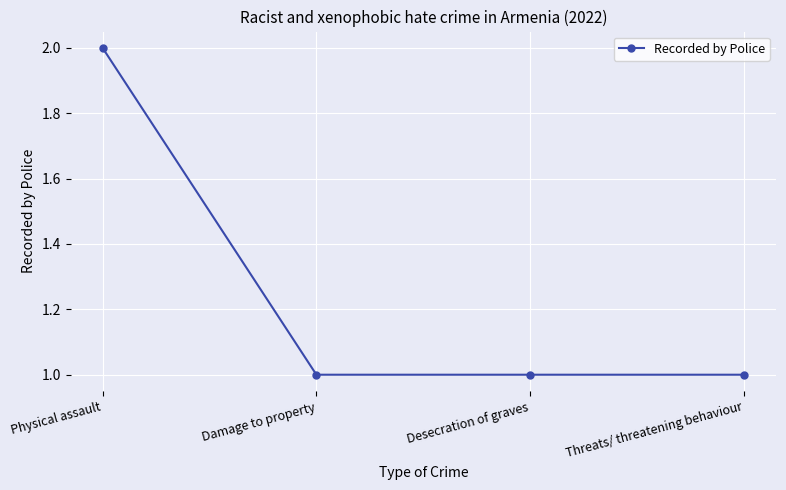

What is the sum of all values?

5